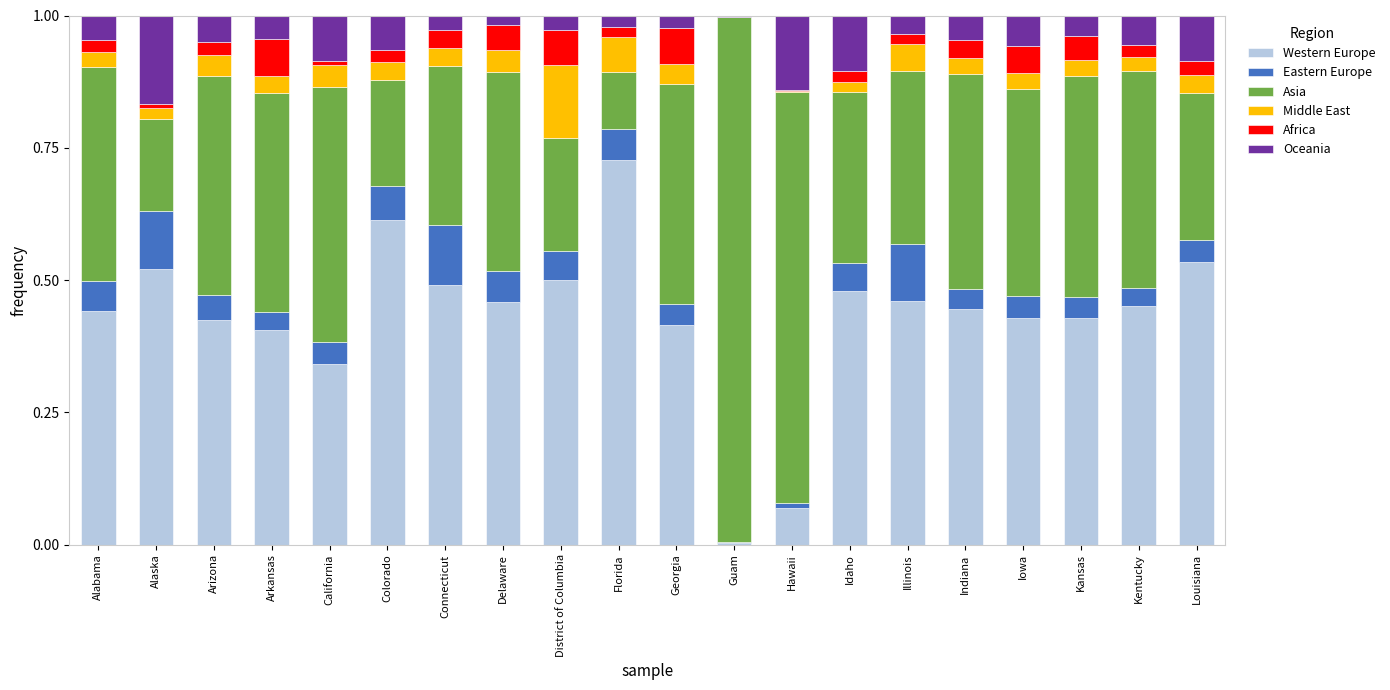

How many series are shown in this chart?

6